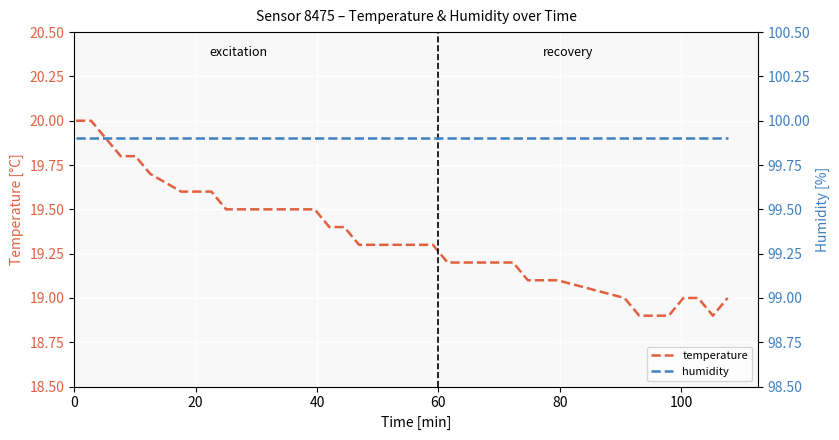

Is this an area chart (filled region under the line)?

No